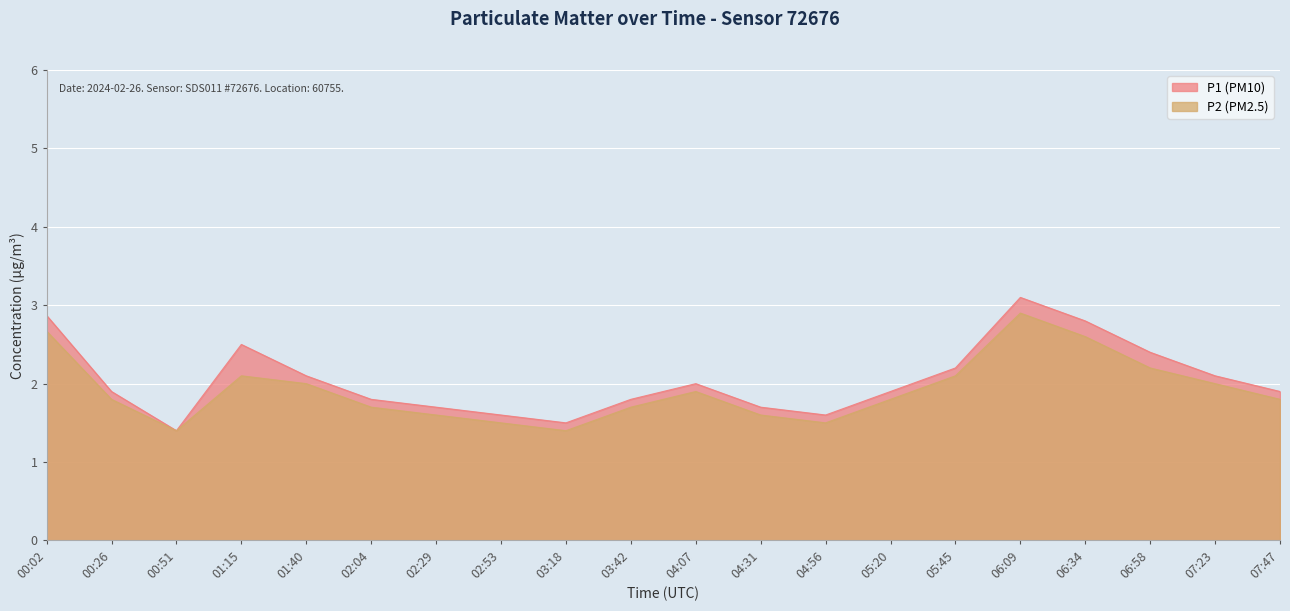

What is the value of the P2 point at the 15th from the left?

2.1